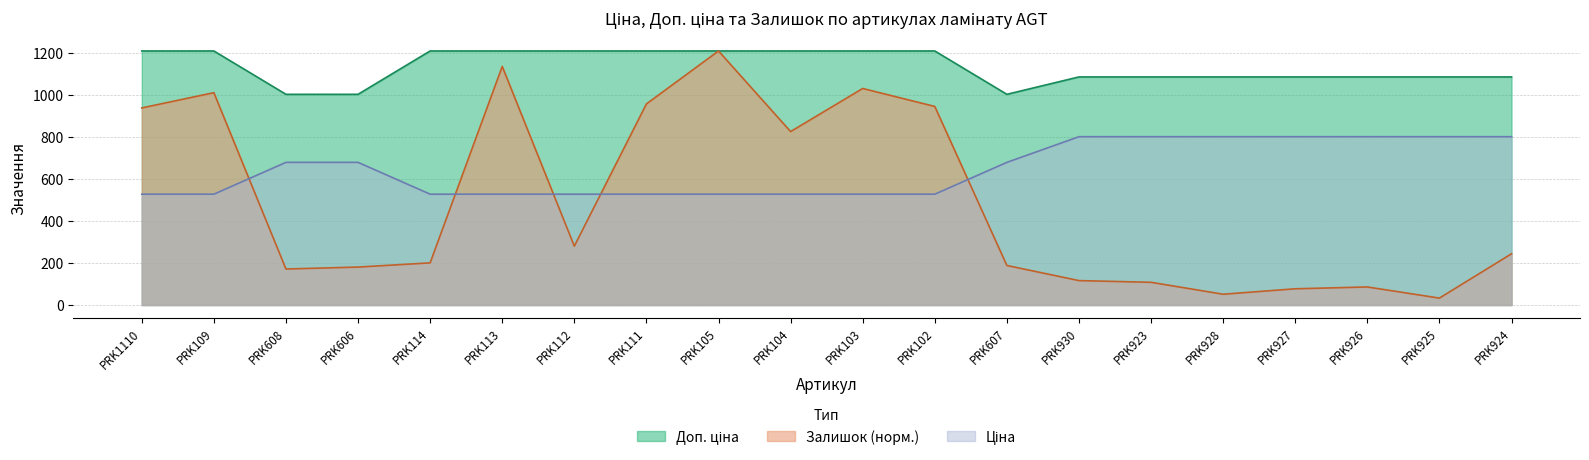

What are all the series names shown in the legend?

Ціна, Доп. ціна, Залишок